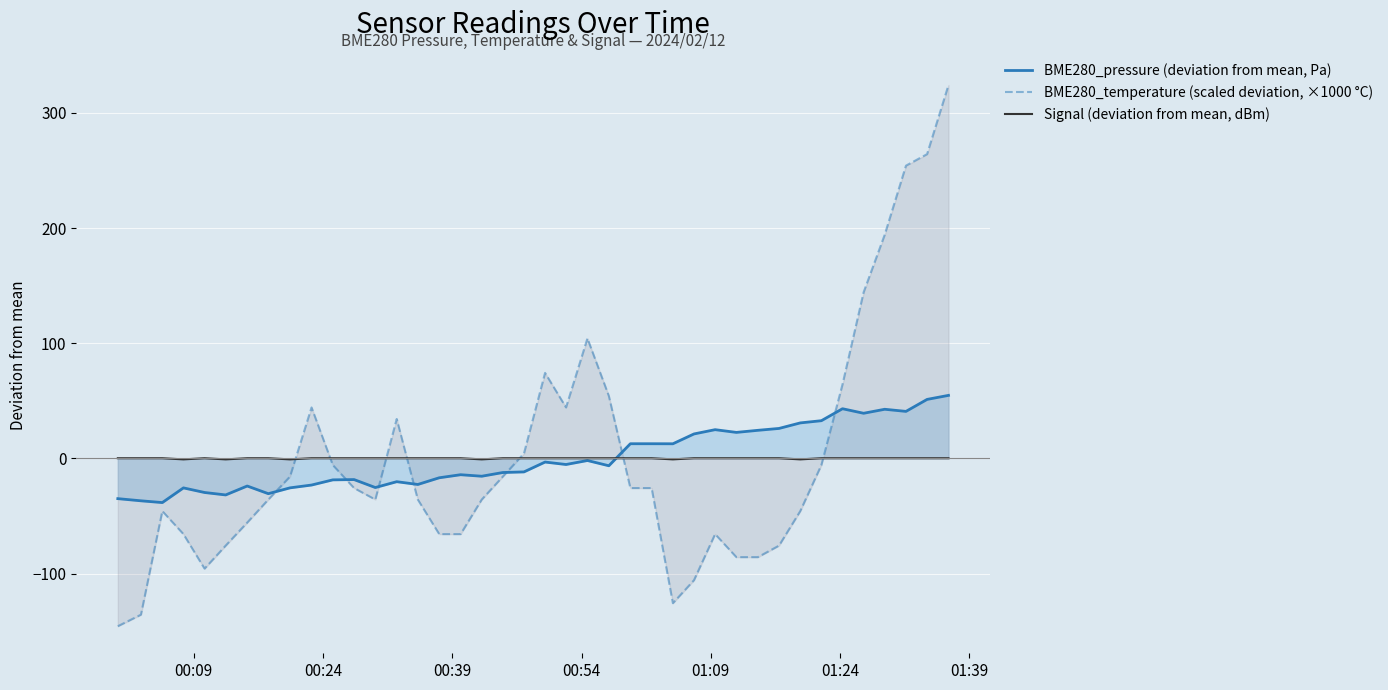

Reading left to right, extract all data points from this chart.

BME280_pressure (deviation from mean, Pa): -34.9	-36.8	-38.4	-25.6	-29.6	-31.7	-24.0	-30.6	-25.6	-23.1	-18.6	-18.4	-25.3	-20.2	-22.6	-16.8	-14.2	-15.5	-12.3	-11.7	-3.2	-5.3	-1.8	-6.4	12.7	12.7	12.7	21.2	25.0	22.6	24.4	26.0	30.8	32.7	43.1	39.2	42.7	40.8	51.2	54.7
BME280_temperature (scaled deviation, ×1000 °C): -145.7	-135.7	-45.7	-65.7	-95.7	-75.7	-55.7	-35.7	-15.7	44.3	-5.7	-25.7	-35.7	34.3	-35.7	-65.7	-65.7	-35.7	-15.7	4.3	74.3	44.3	104.3	54.3	-25.7	-25.7	-125.7	-105.7	-65.7	-85.7	-85.7	-75.7	-45.7	-5.7	64.3	144.3	194.3	254.3	264.3	324.3
Signal (deviation from mean, dBm): 0.1	0.1	0.1	-0.9	0.1	-0.9	0.1	0.1	-0.9	0.1	0.1	0.1	0.1	0.1	0.1	0.1	0.1	-0.9	0.1	0.1	0.1	0.1	0.1	0.1	0.1	0.1	-0.9	0.1	0.1	0.1	0.1	0.1	-0.9	0.1	0.1	0.1	0.1	0.1	0.1	0.1